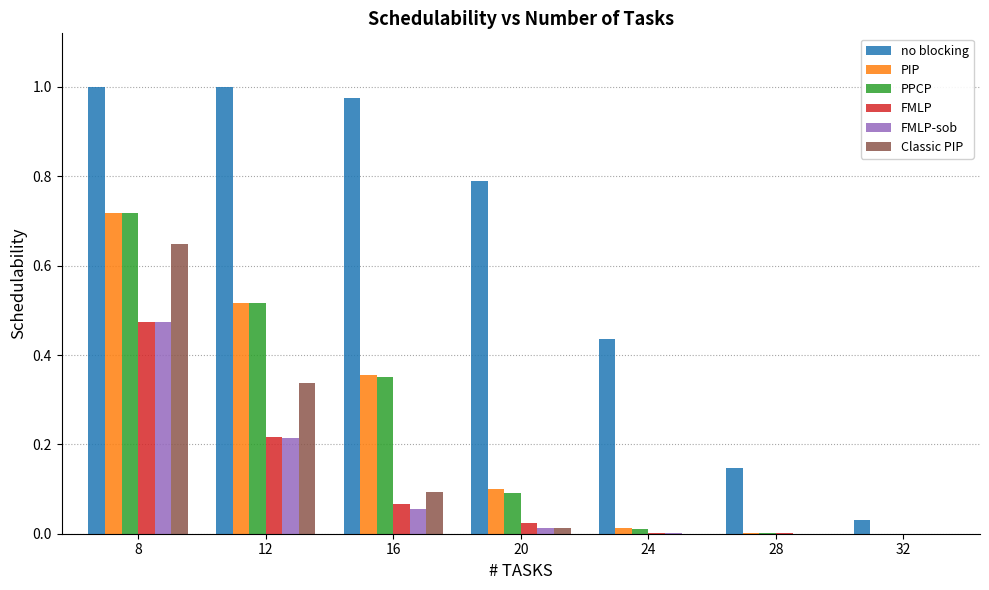

Which series changed the most between 16 and 20?

PPCP